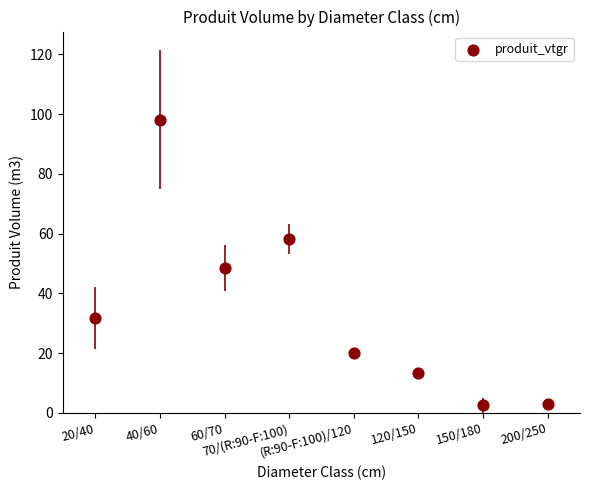

What is the range of Y values (max minus min)?

95.6